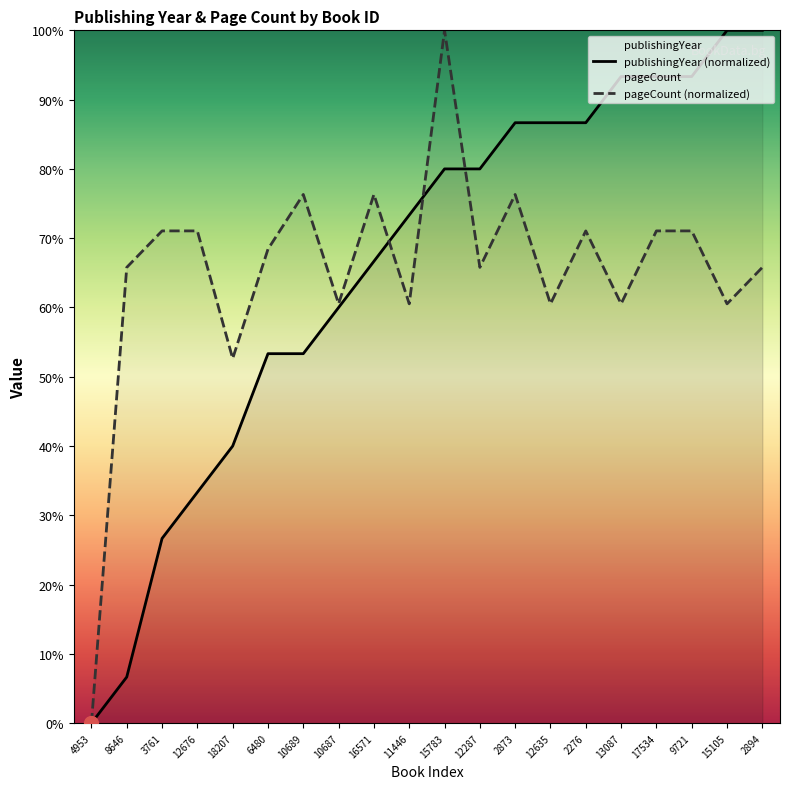

True or false: publishingYear has more than 0 interior local peaks.

False